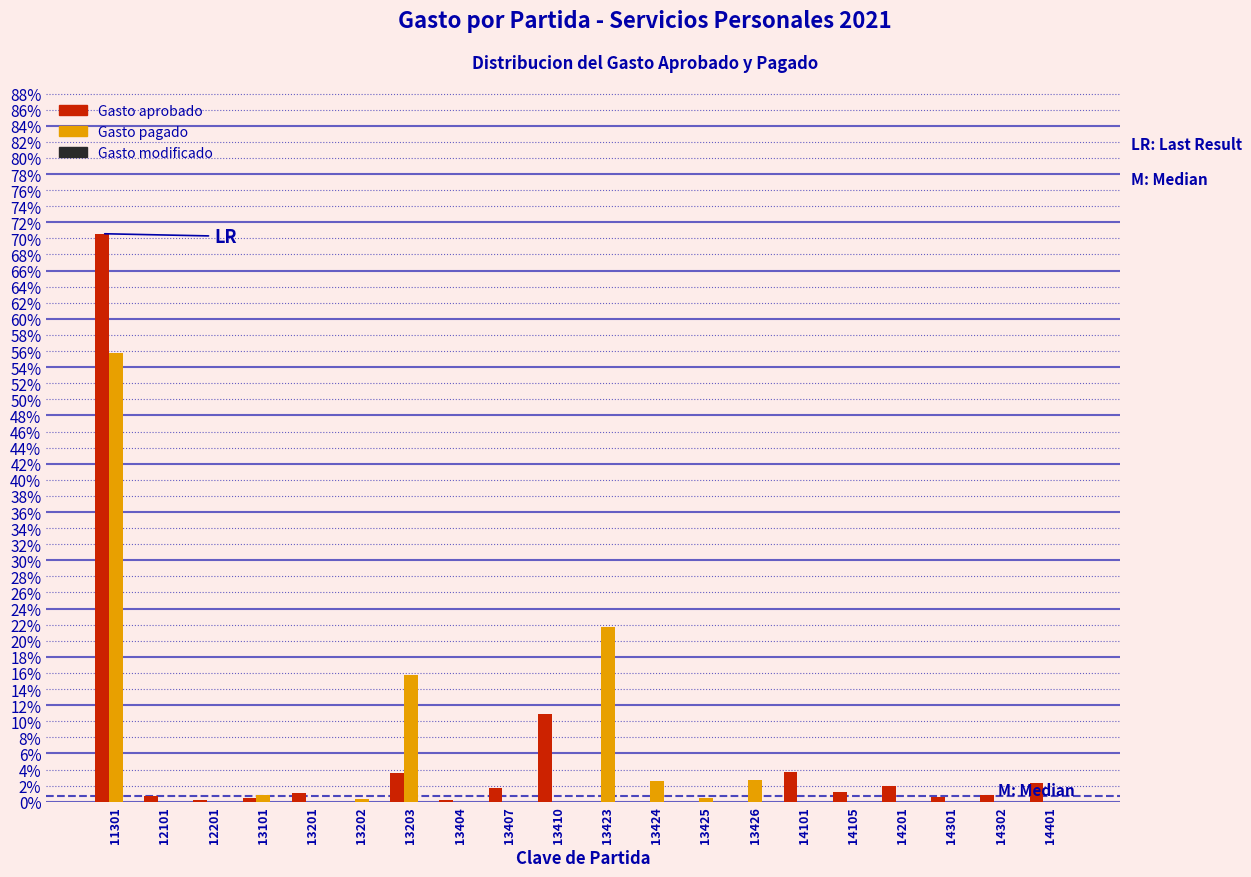

What is the total value across all series at 13407?

1.8